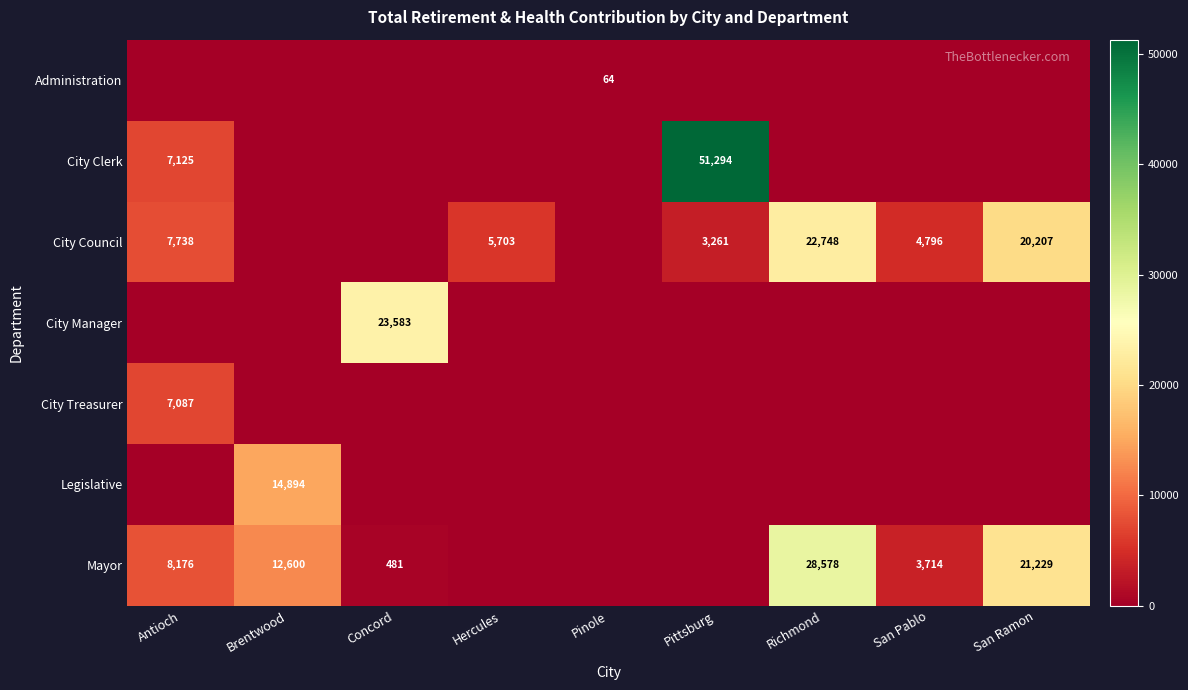

True or false: City Council has a value of 4773 at Pittsburg.

False